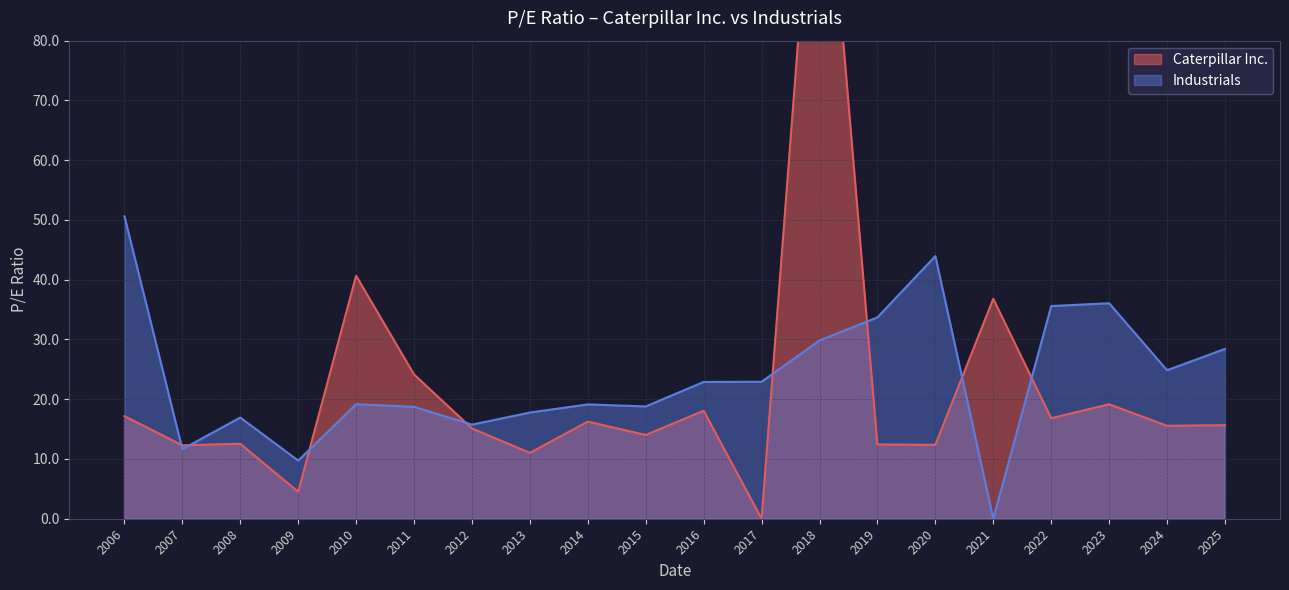

Reading left to right, list all the values displayed in this chart.

Caterpillar Inc.: 17.2	12.3	12.5	4.5	40.7	24.1	15.1	11.0	16.2	14.0	18.1	0.0	126.8	12.4	12.4	36.8	16.8	19.1	15.6	15.7
Industrials: 50.6	11.7	16.9	9.7	19.2	18.7	15.8	17.8	19.1	18.8	22.9	22.9	29.8	33.7	44.0	0.0	35.6	36.1	24.9	28.4